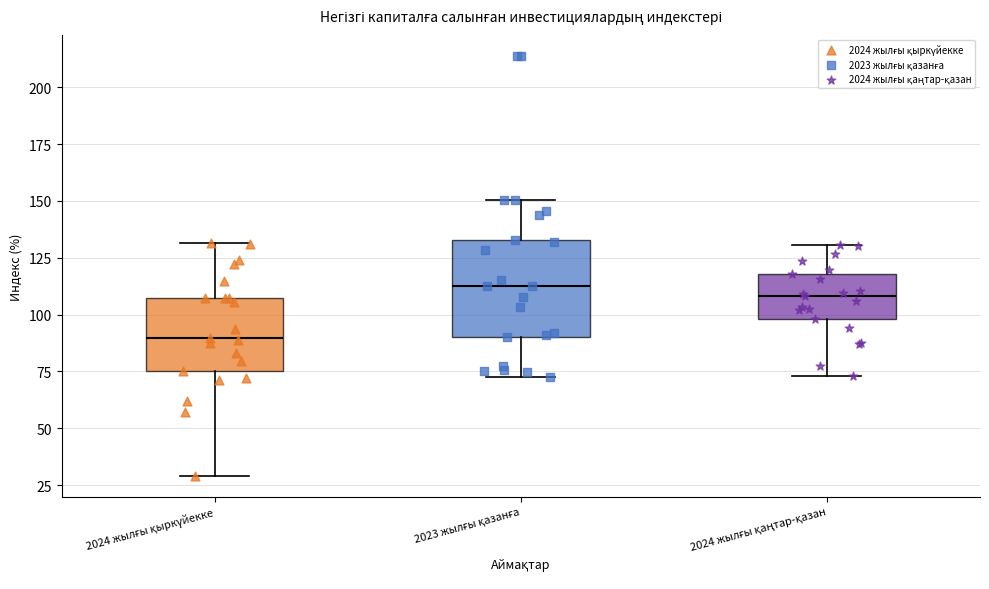

Which box has the lowest median line?

2024 жылғы қыркүйекке